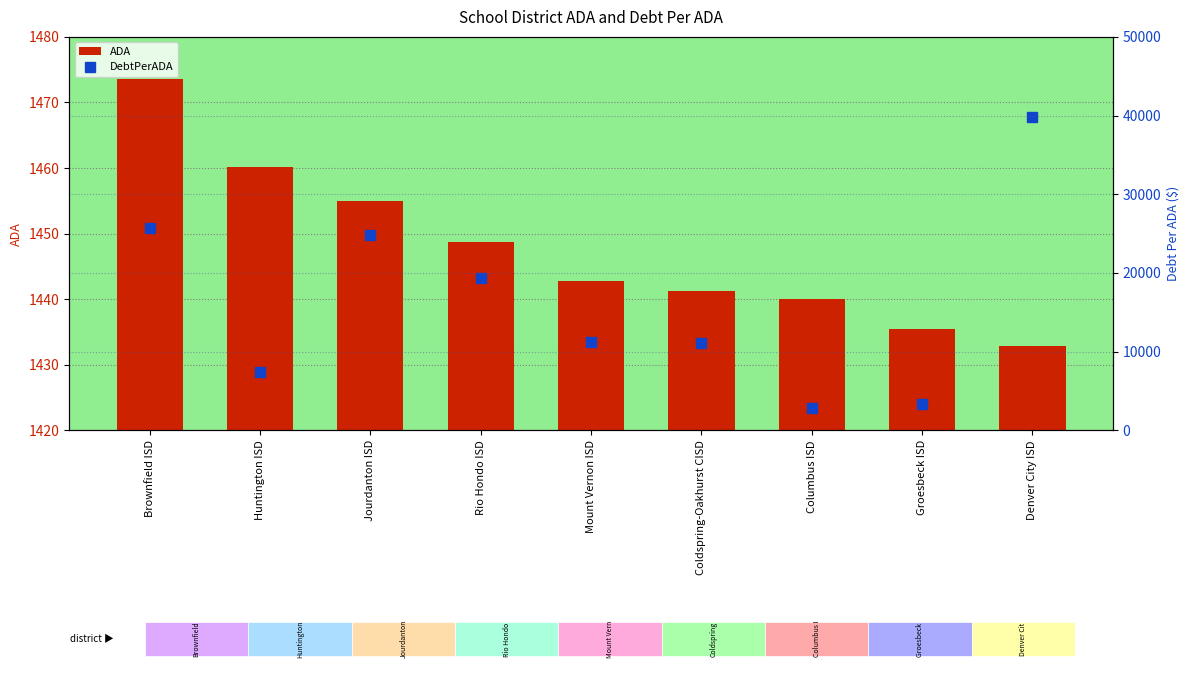

Reading left to right, extract all data points from this chart.

ADA: 1473.5	1460.1	1454.9	1448.8	1442.7	1441.3	1440.1	1435.5	1432.9
DebtPerADA: 25663.0	7396.1	24786.1	19406.4	11232.1	11160.0	2899.2	3356.4	39860.8